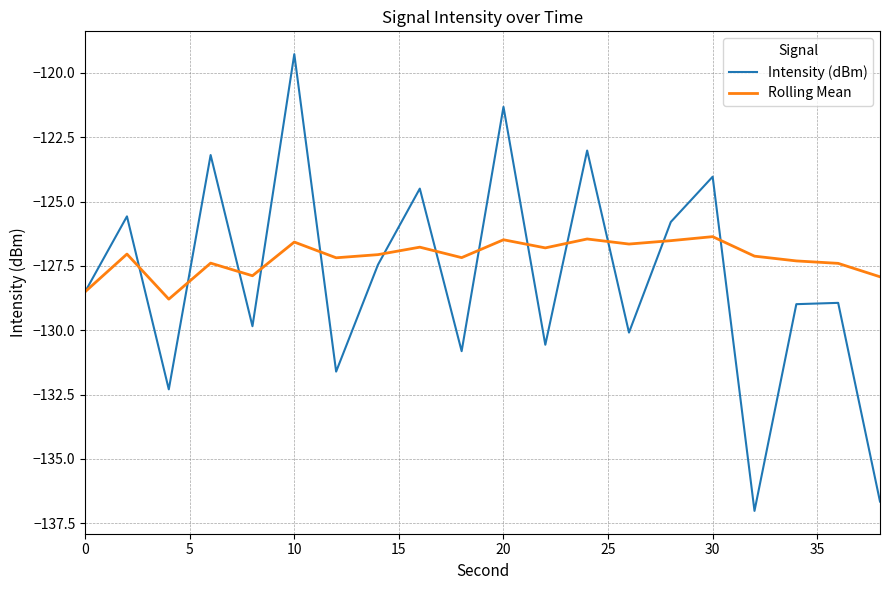

What is the smallest value displayed?

-137.0